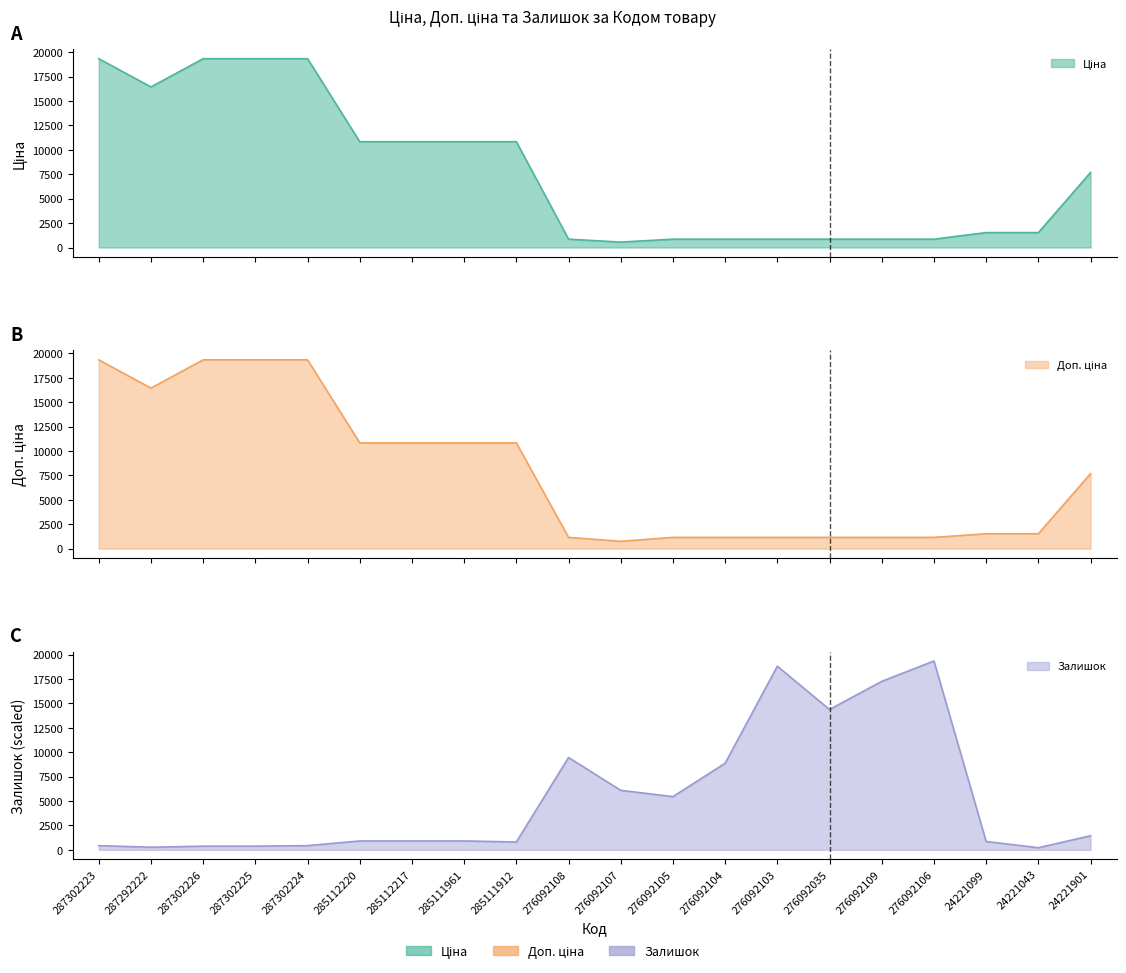

What position from the right is 276092105?

9